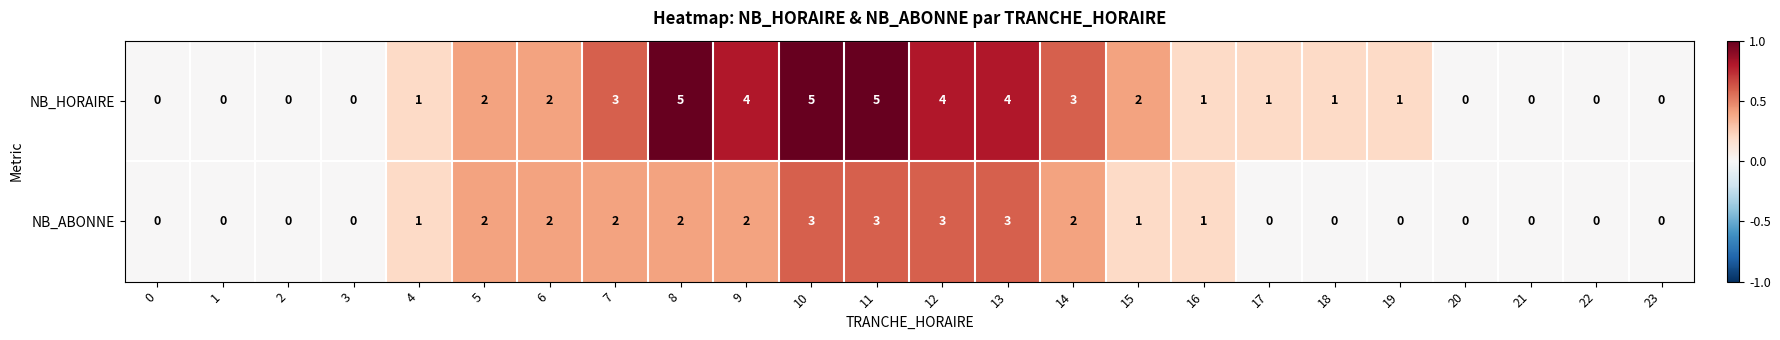

The value of NB_ABONNE at 10 is 3. True or false?

True